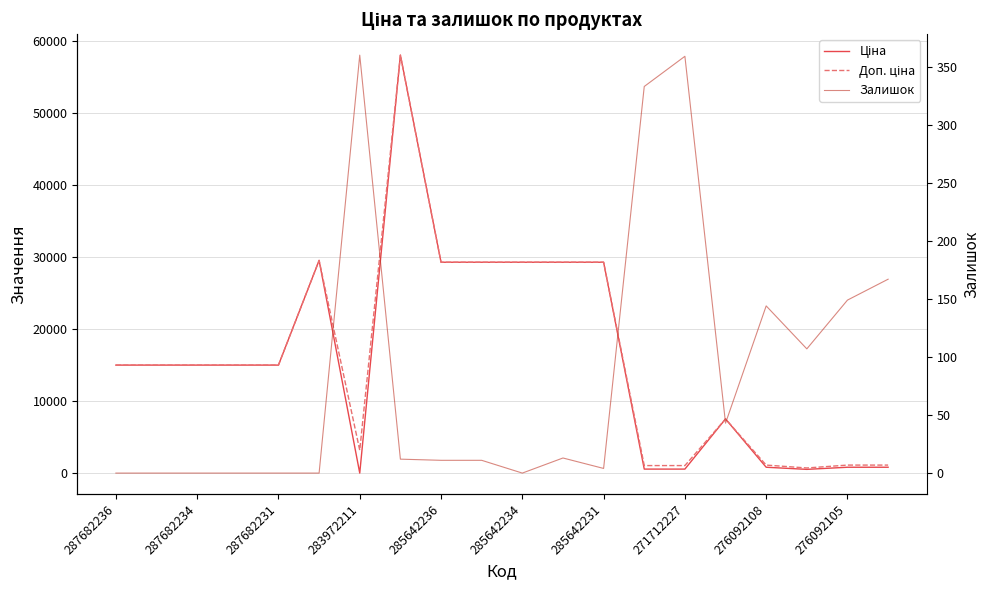

What is the difference between the Залишок values at 16 and 15?

101.0